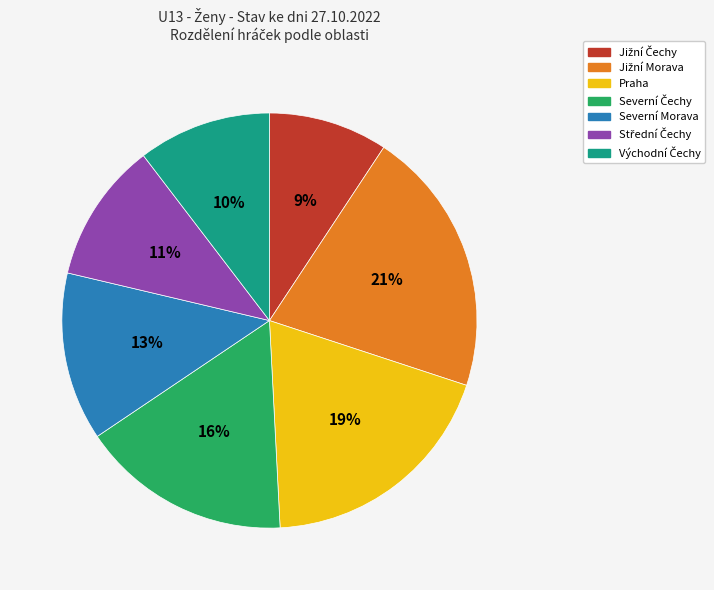

Count the number of slices in the pie.

7